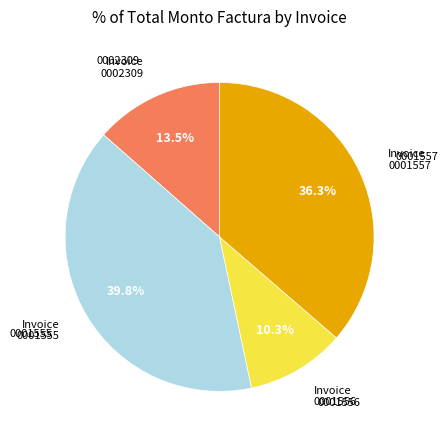

Is there any slice that represents more than half of the pie?

No